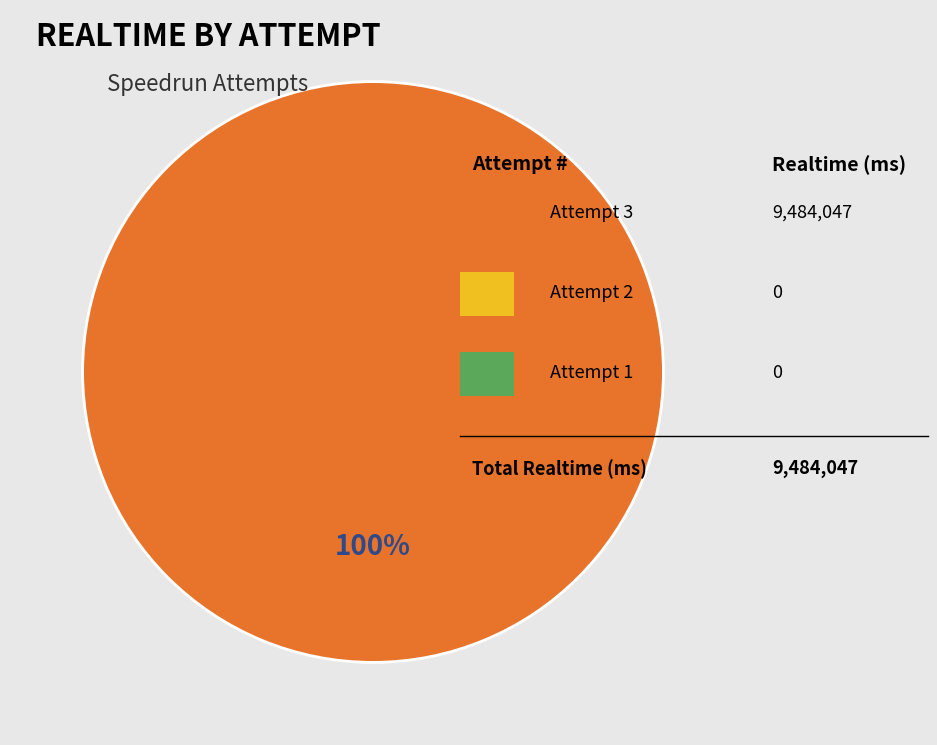

Does any single category account for the majority?

Yes